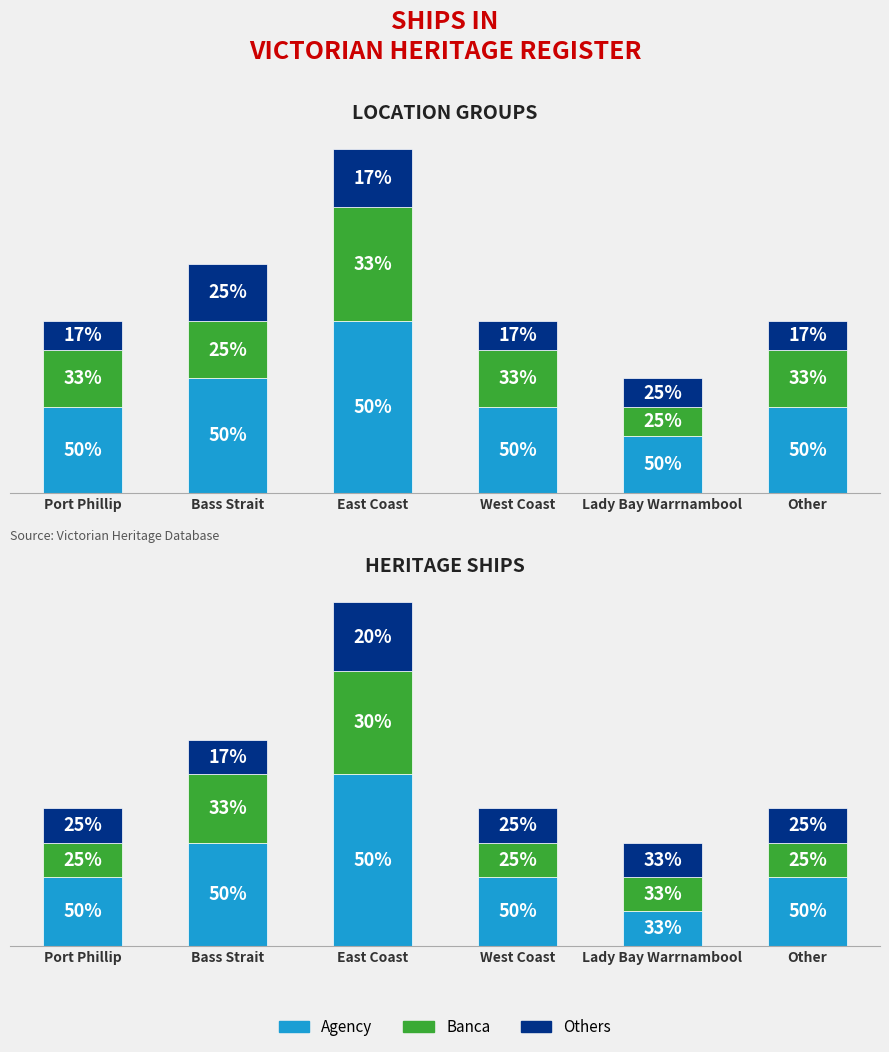

What position from the right is Bass Strait?

5